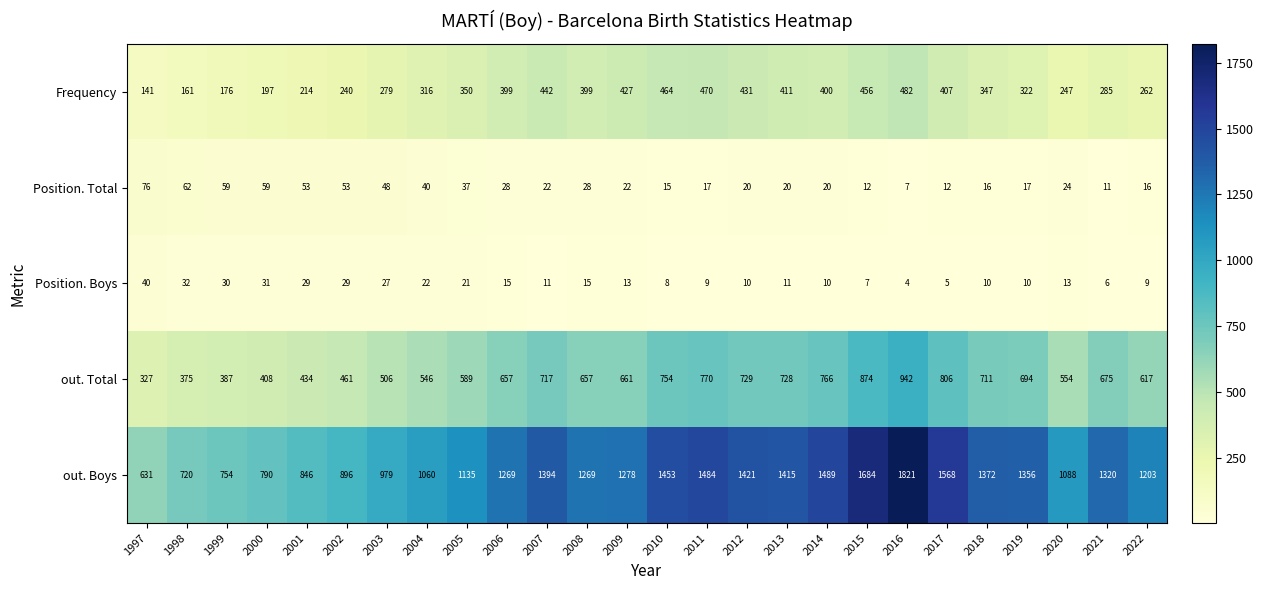

True or false: Frequency has a value of 671 at 2017.

False